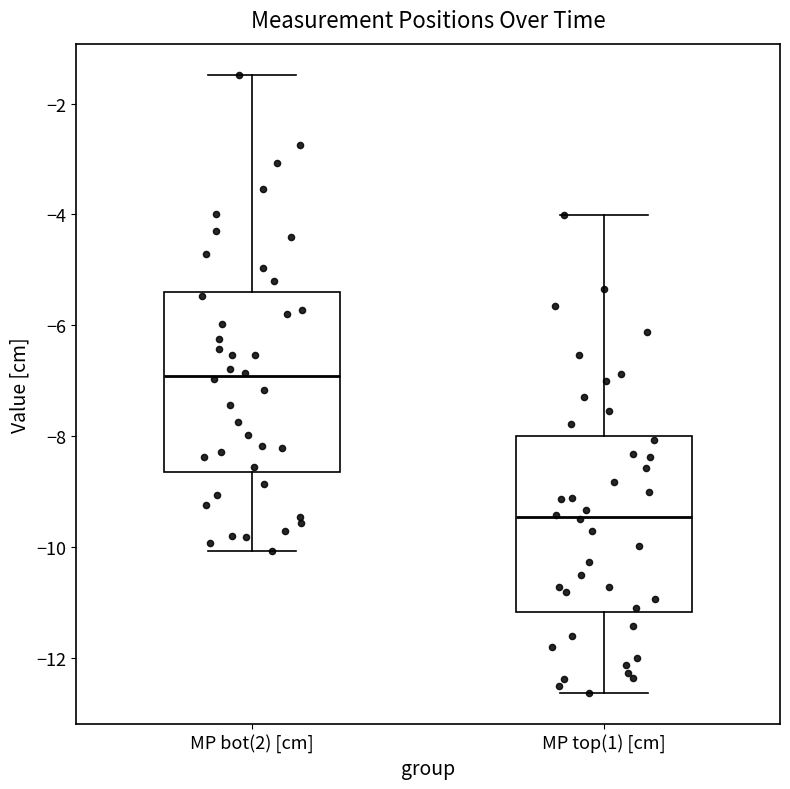

Where is the lower edge of the box for MP top(1) [cm] on the y-axis? The values are not printed on the chart, so give them approximately, as read against the axis.

-11.2